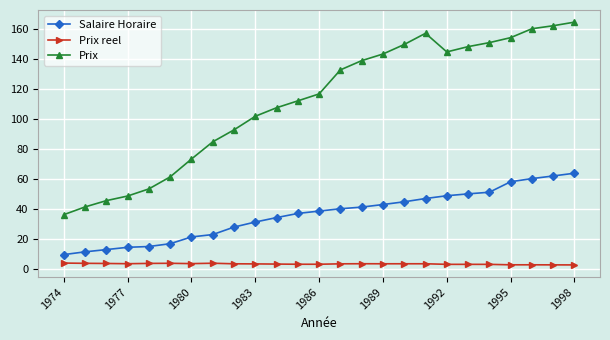

At how many categories does at least one series exceed 87?

17